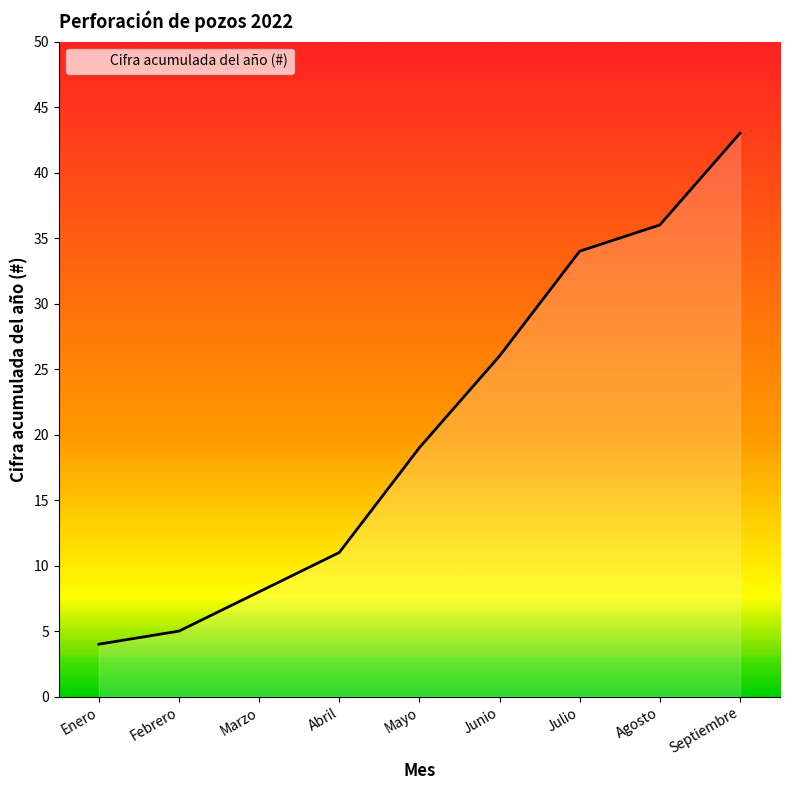

What is the maximum value shown in the chart?

43